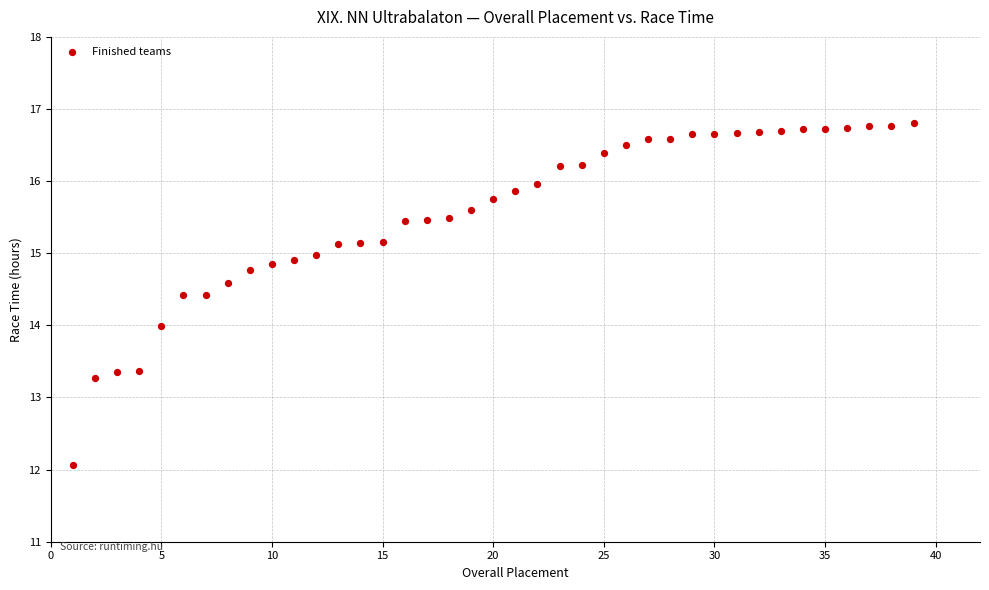

What is the range of X values (max minus min)?

38.0